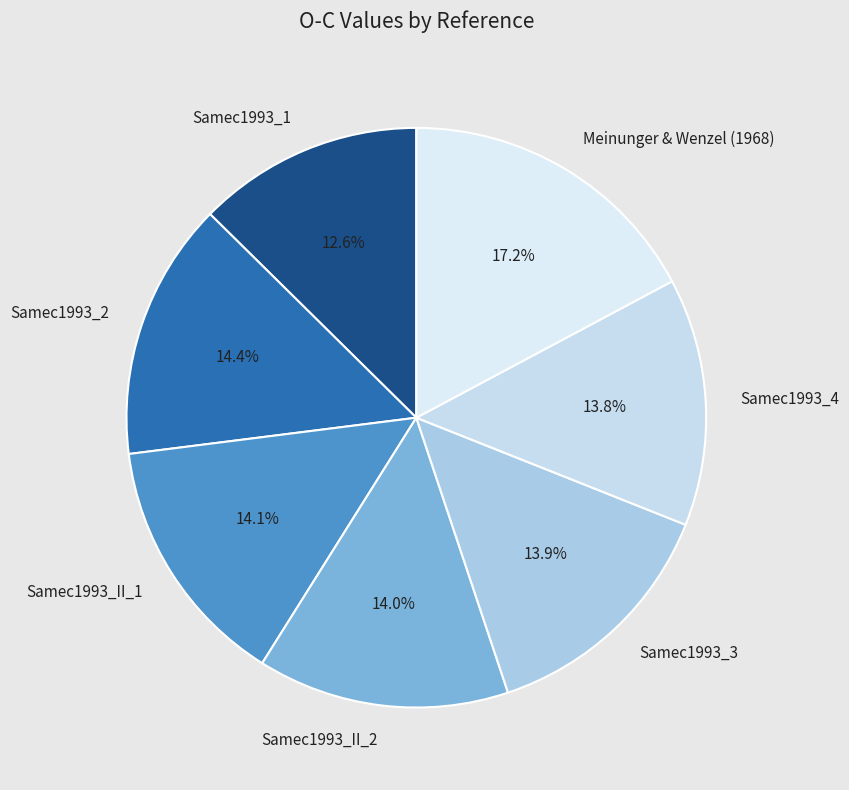

What percentage is the Samec1993_II_2 slice, to the nearest percent?

14%